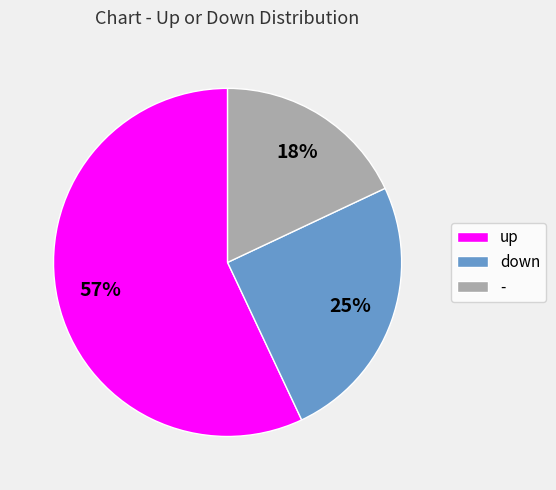

How many slices are in this pie chart?

3